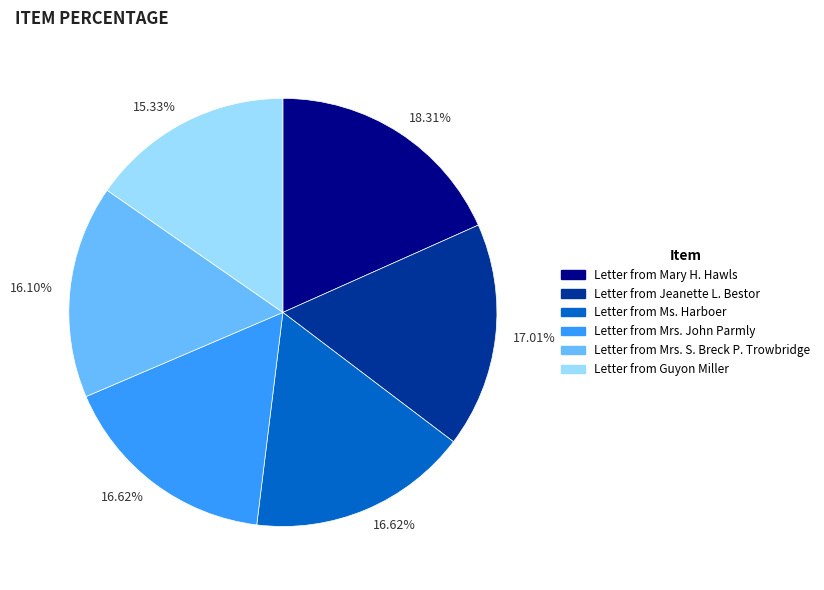

Does any single category account for the majority?

No